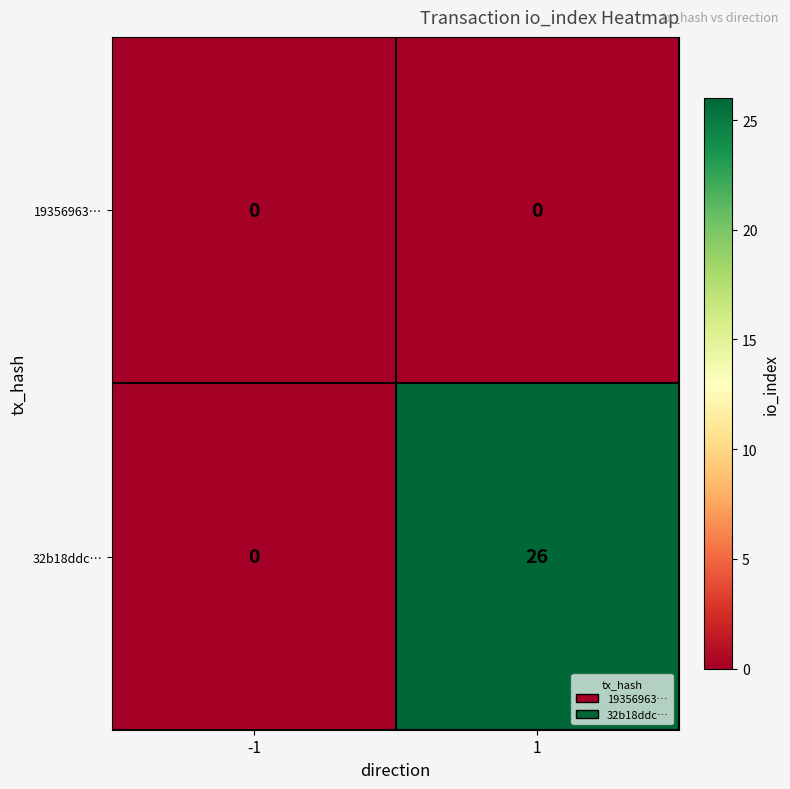

Which series has the largest total across all categories?

32b18ddc…